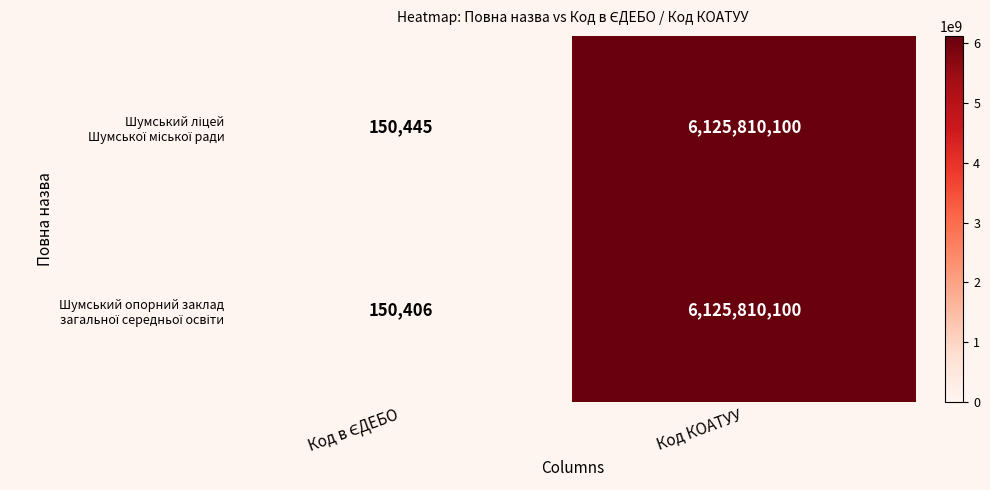

What is the total value across all series at Код КОАТУУ?

12251620200